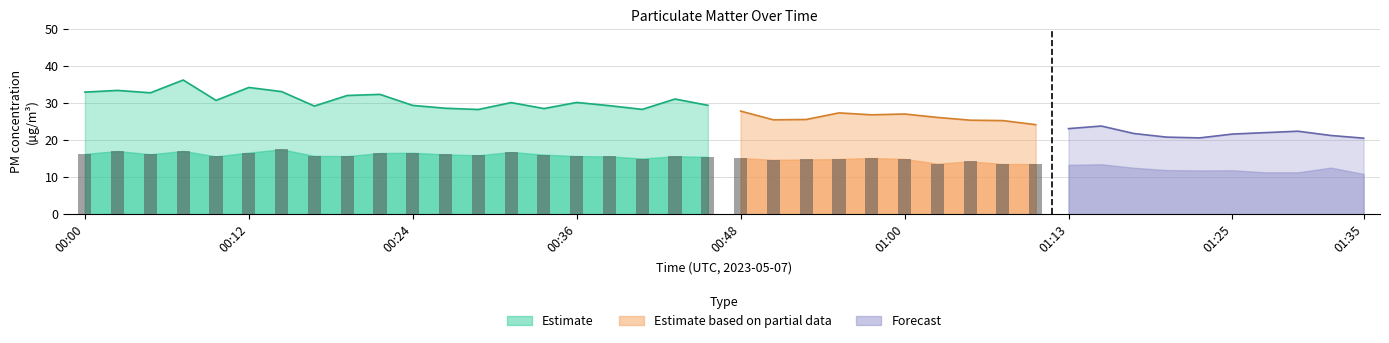

What is the label of the 9th bar from the right?

01:15